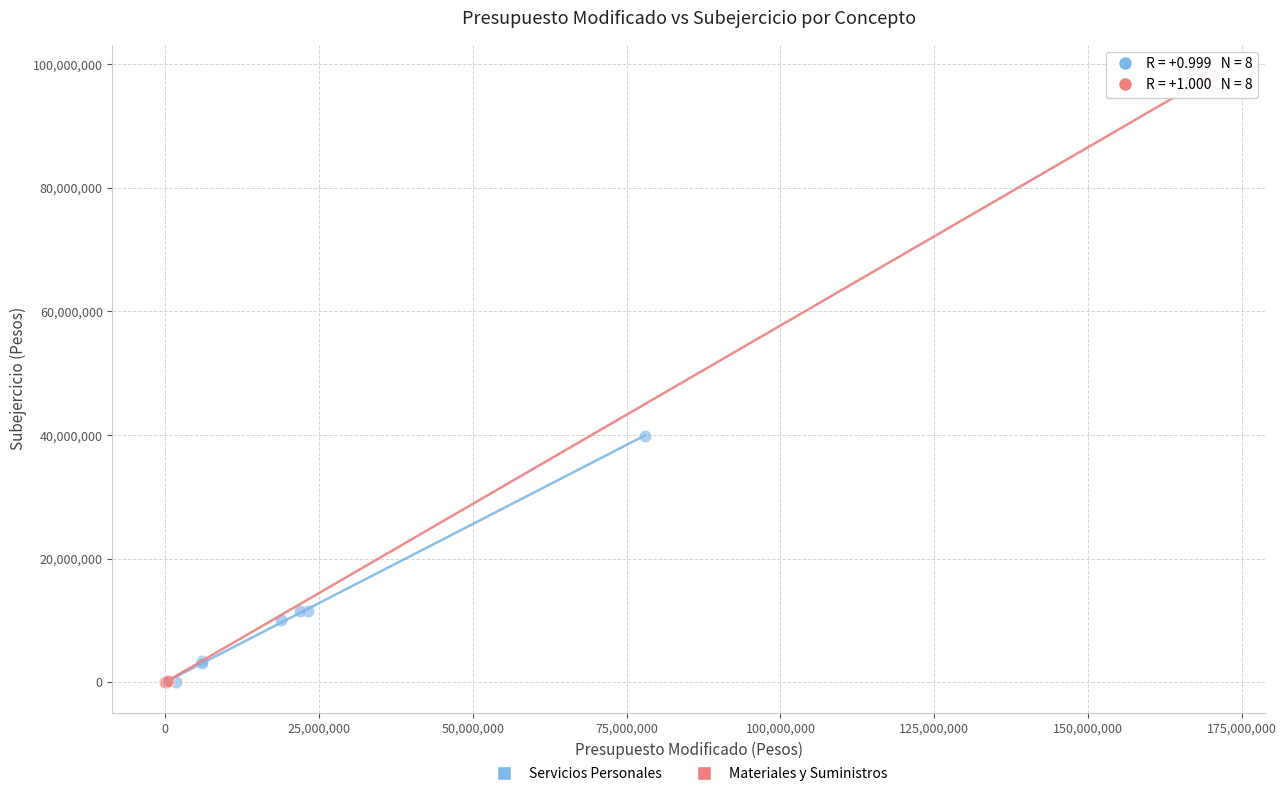

Which series has the widest spread of Y values?

Materiales y Suministros